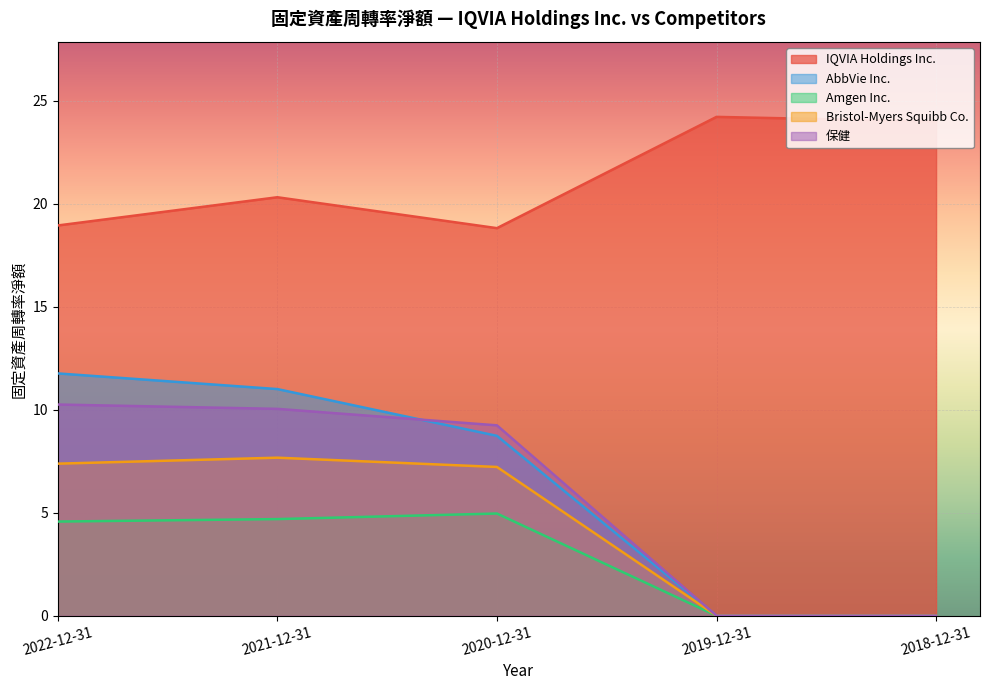

Where does the Bristol-Myers Squibb Co. series first go above 7?

2022-12-31